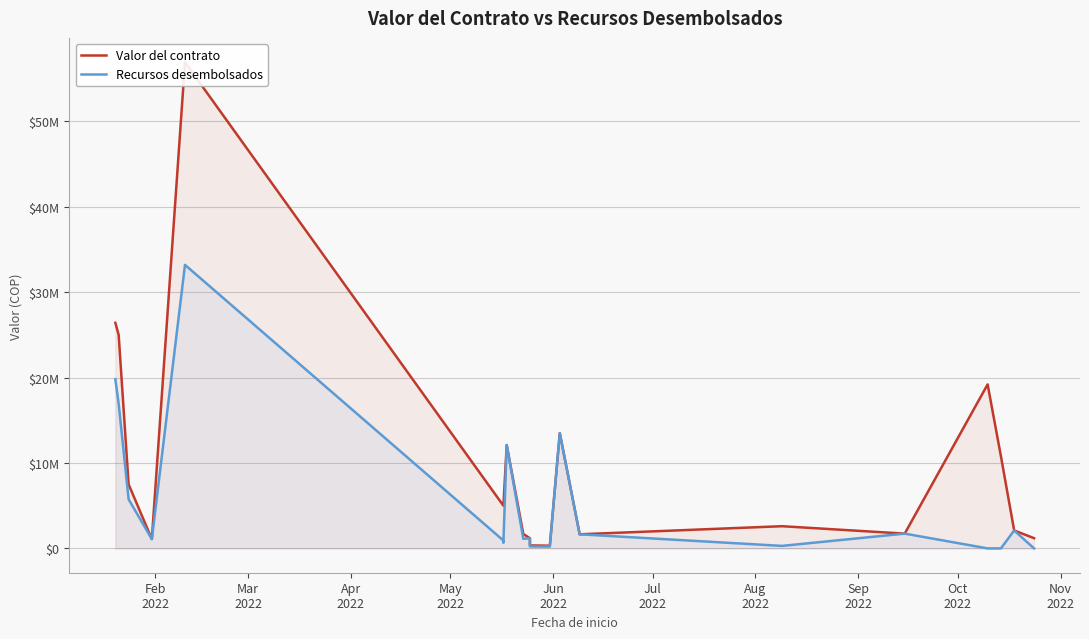

How many data points does each series have?

20